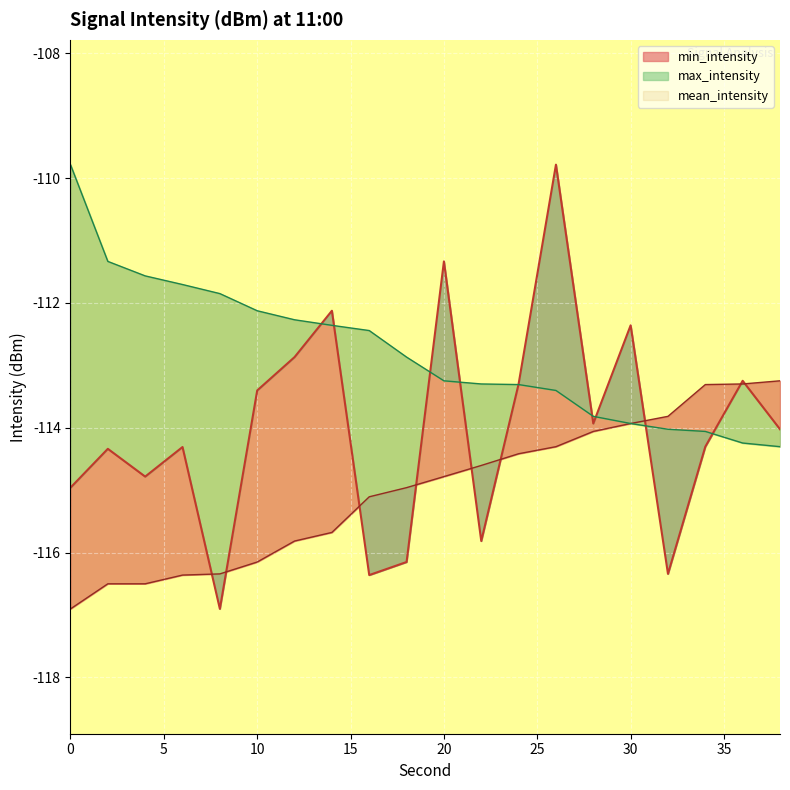

At 0, list the series in order from smallest to largest.

min_intensity, mean_intensity, max_intensity